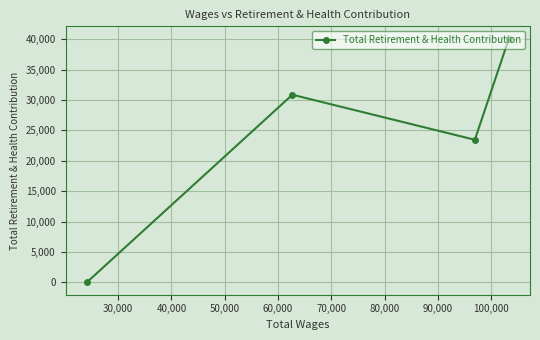

What is the difference between the maximum and minimum values?

40103